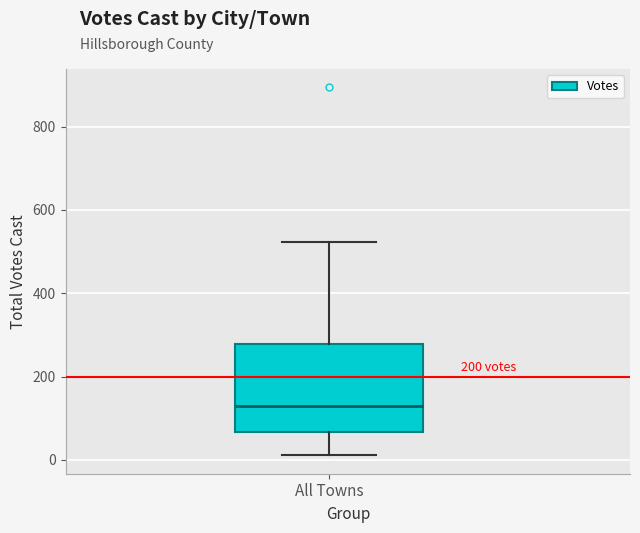

Read this box plot against the y-axis: the position of the median line, the range covered by the box, and the ends of both whiskers. The values are not printed on the chart, so give them approximately, as read against the axis.

median 120, box 60 to 280, whiskers 20 to 520